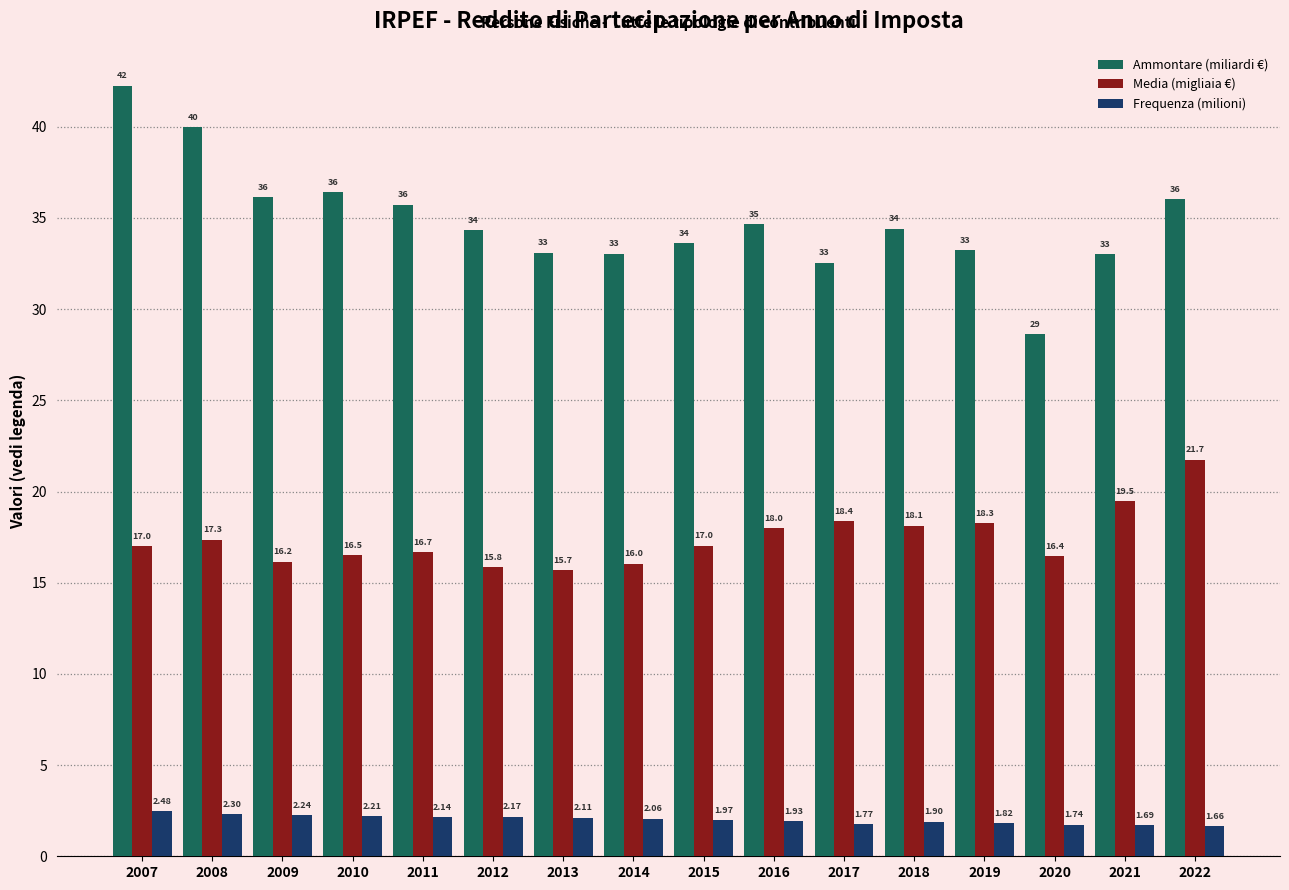

At which label is Frequenza (milioni) closest to 2?

2015